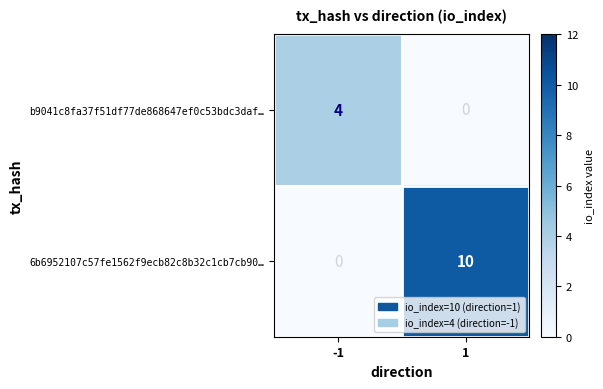

Rank the series by their maximum value, from lowest to highest.

b9041c8fa37f51df77de868647ef0c53bdc3daf…, 6b6952107c57fe1562f9ecb82c8b32c1cb7cb90…